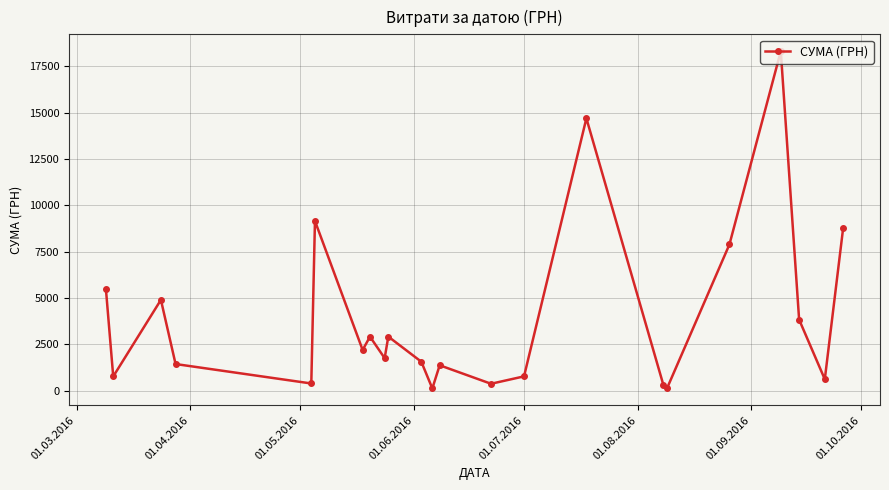

What is the value of the 9th point from the left?

1753.9